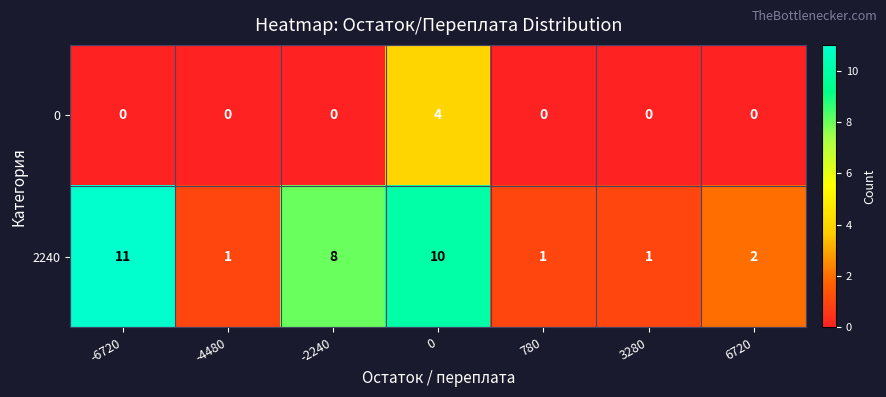

What is the maximum value for 2240?

11